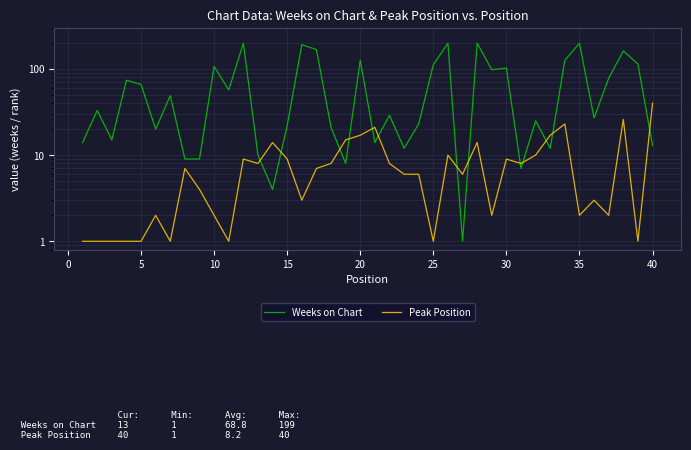

What is the difference between the maximum and minimum values in the Weeks on Chart series?

198